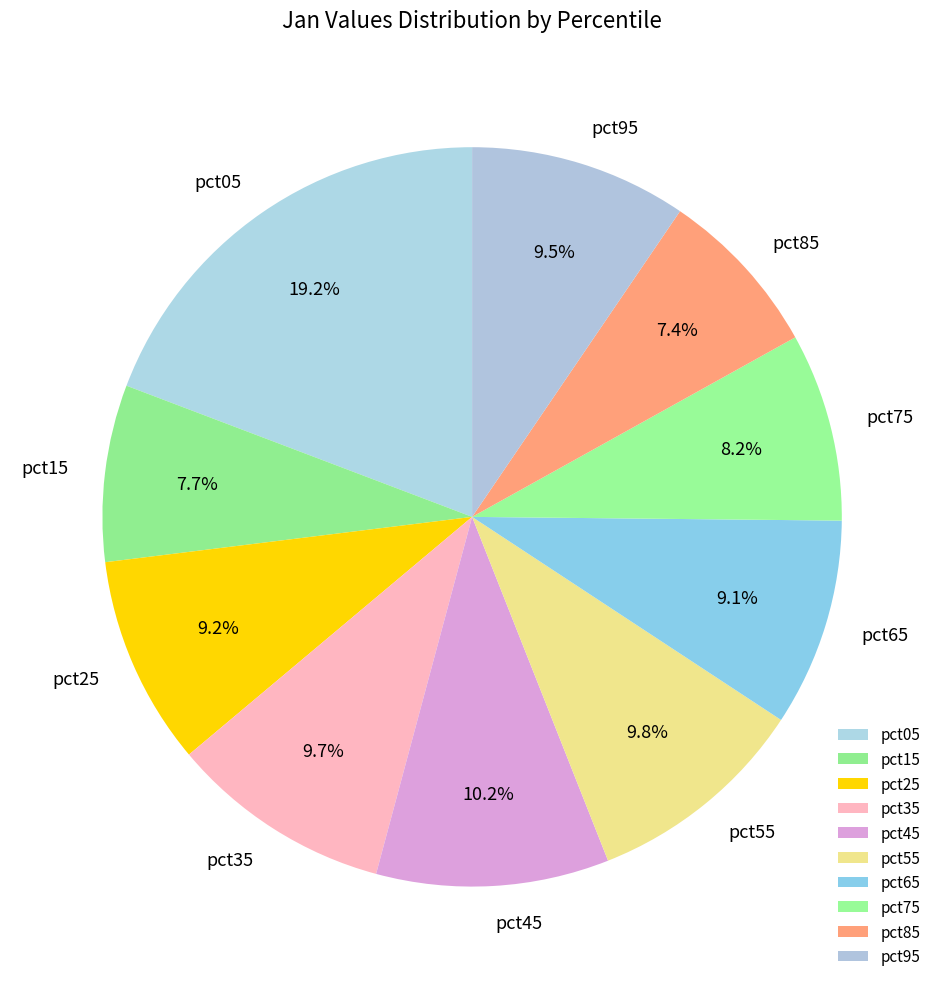

Count the number of slices in the pie.

10